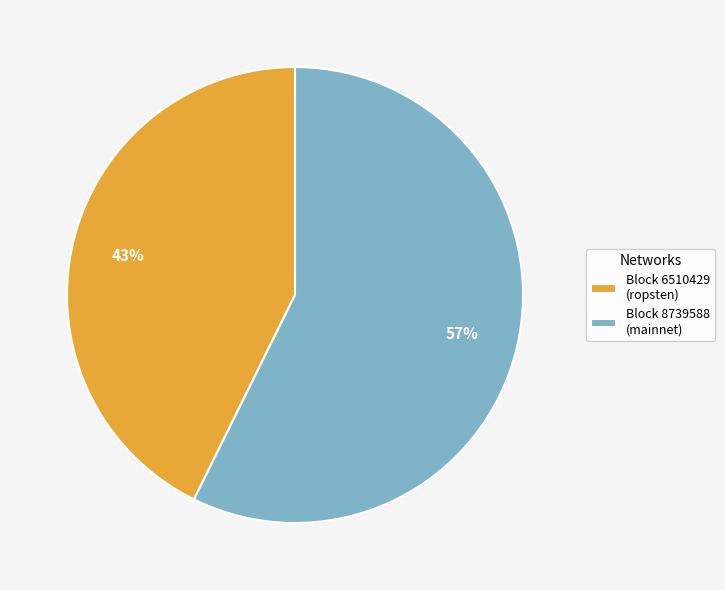

Count the number of slices in the pie.

2